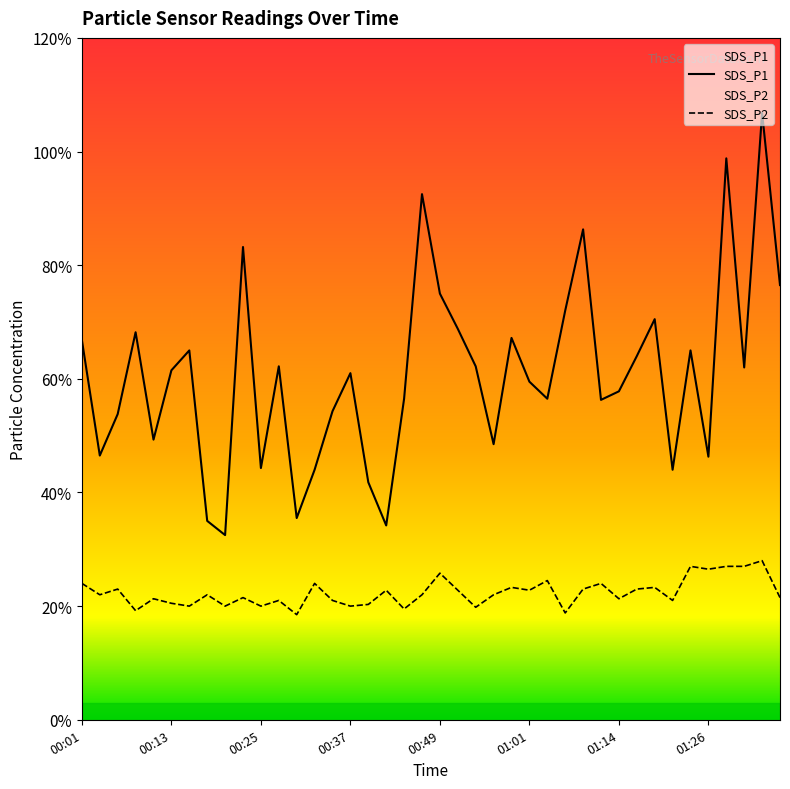

Reading left to right, what are all the values shown in this chart?

SDS_P1: 00:01=6.7	00:03=4.7	00:06=5.4	00:08=6.8	00:11=4.9	00:13=6.2	00:15=6.5	00:18=3.5	00:20=3.2	00:23=8.3	00:25=4.4	00:28=6.2	00:30=3.5	00:32=4.4	00:35=5.4	00:37=6.1	00:40=4.2	00:42=3.4	00:44=5.7	00:47=9.2	00:49=7.5	00:52=6.9	00:54=6.2	00:57=4.8	00:59=6.7	01:01=6.0	01:04=5.7	01:06=7.2	01:09=8.6	01:11=5.6	01:14=5.8	01:16=6.4	01:18=7.0	01:21=4.4	01:23=6.5	01:26=4.6	01:28=9.9	01:31=6.2	01:33=10.7	01:35=7.7
SDS_P2: 00:01=2.4	00:03=2.2	00:06=2.3	00:08=1.9	00:11=2.1	00:13=2.0	00:15=2.0	00:18=2.2	00:20=2.0	00:23=2.1	00:25=2.0	00:28=2.1	00:30=1.9	00:32=2.4	00:35=2.1	00:37=2.0	00:40=2.0	00:42=2.3	00:44=1.9	00:47=2.2	00:49=2.6	00:52=2.3	00:54=2.0	00:57=2.2	00:59=2.3	01:01=2.3	01:04=2.5	01:06=1.9	01:09=2.3	01:11=2.4	01:14=2.1	01:16=2.3	01:18=2.3	01:21=2.1	01:23=2.7	01:26=2.6	01:28=2.7	01:31=2.7	01:33=2.8	01:35=2.1